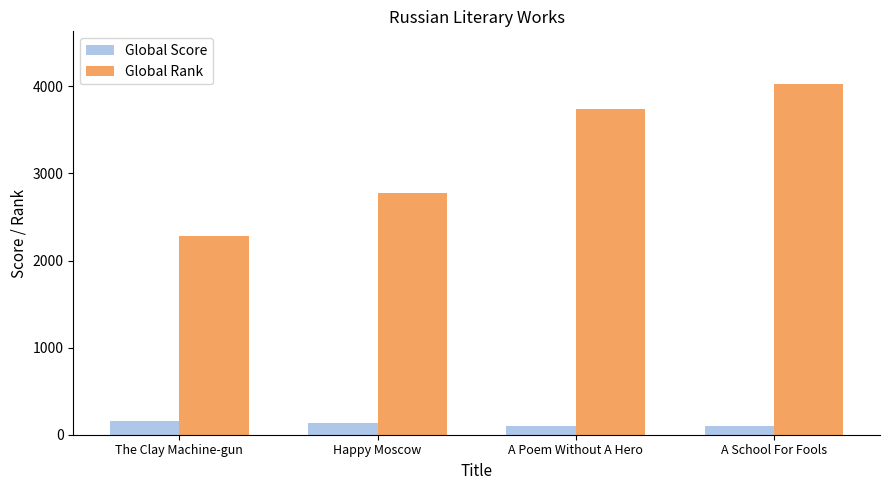

What is the lowest value of the Global Rank series?

2280